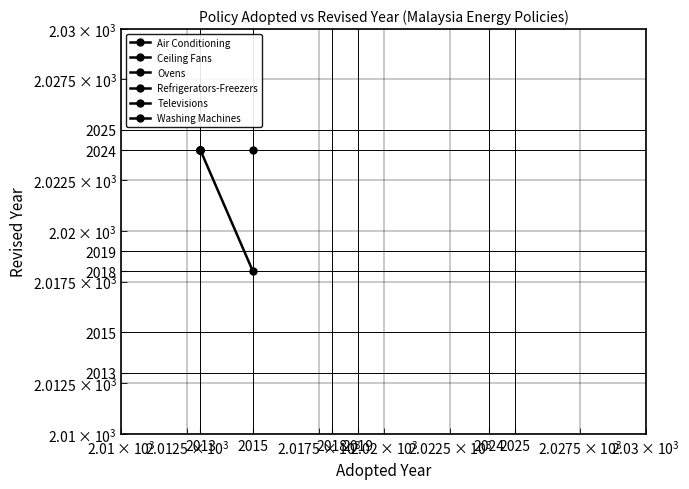

What is the average value?

2021